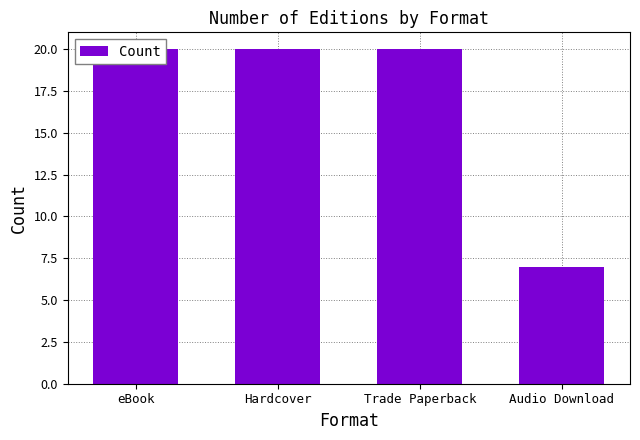

What is the label of the 3rd bar from the left?

Trade Paperback